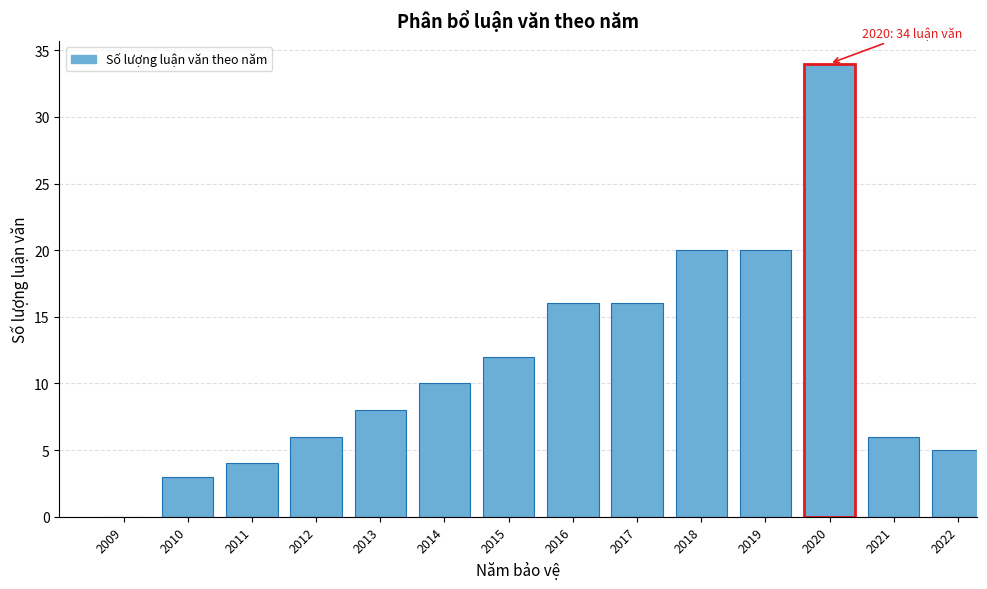

Reading left to right, transcribe all the data shown in this chart.

2009=0	2010=3	2011=4	2012=6	2013=8	2014=10	2015=12	2016=16	2017=16	2018=20	2019=20	2020=34	2021=6	2022=5